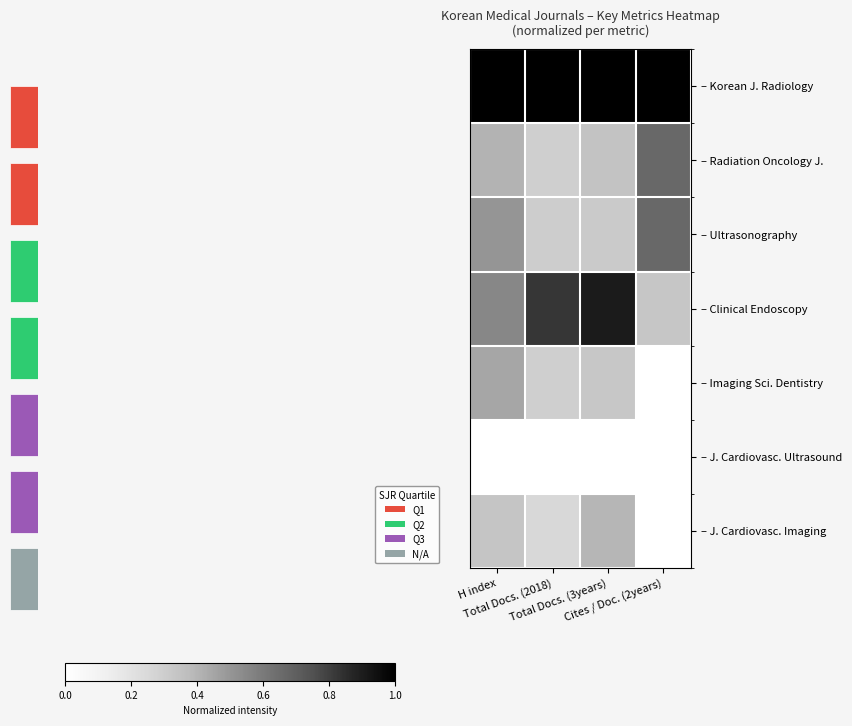

Which has a higher value, H index or Cites / Doc. (2years)?

H index